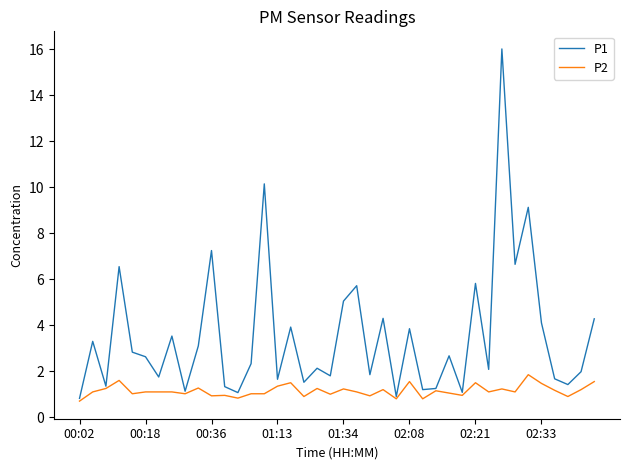

What are all the series names shown in the legend?

P1, P2